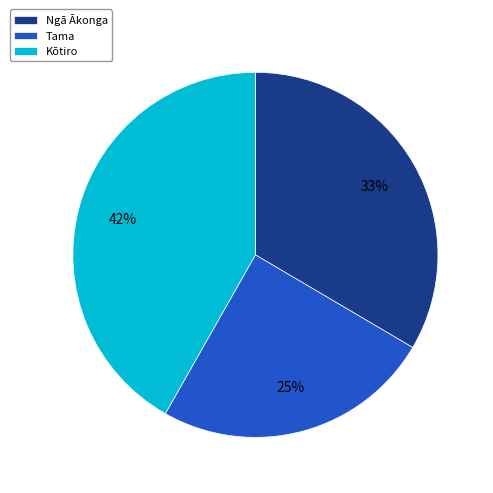

Do Tama and Kōtiro together represent more than half of the pie?

Yes